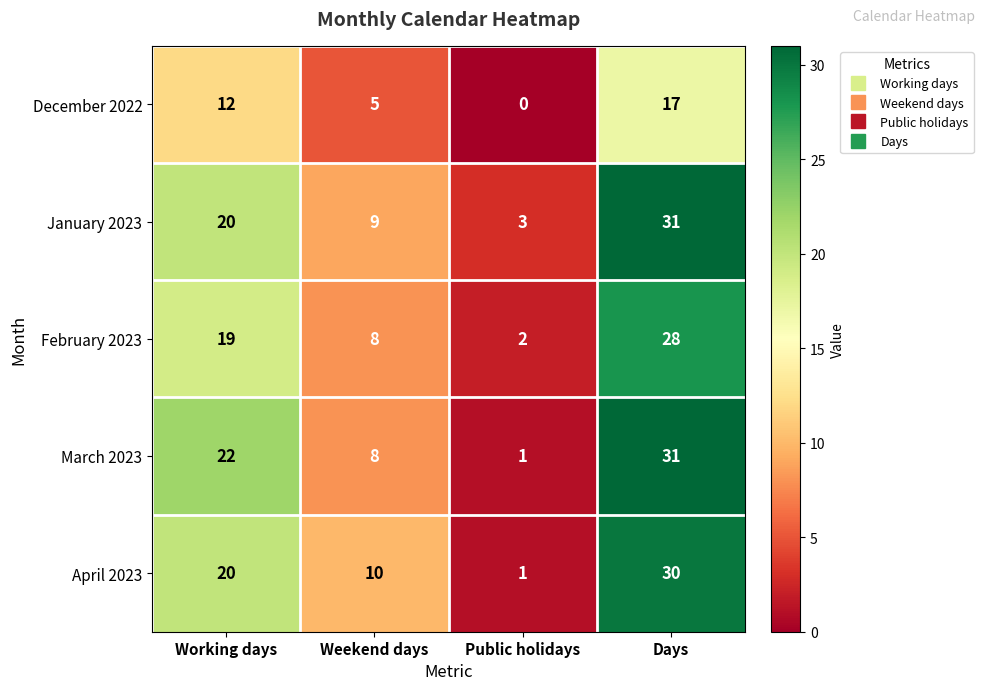

What is the average value of the March 2023 series?

16